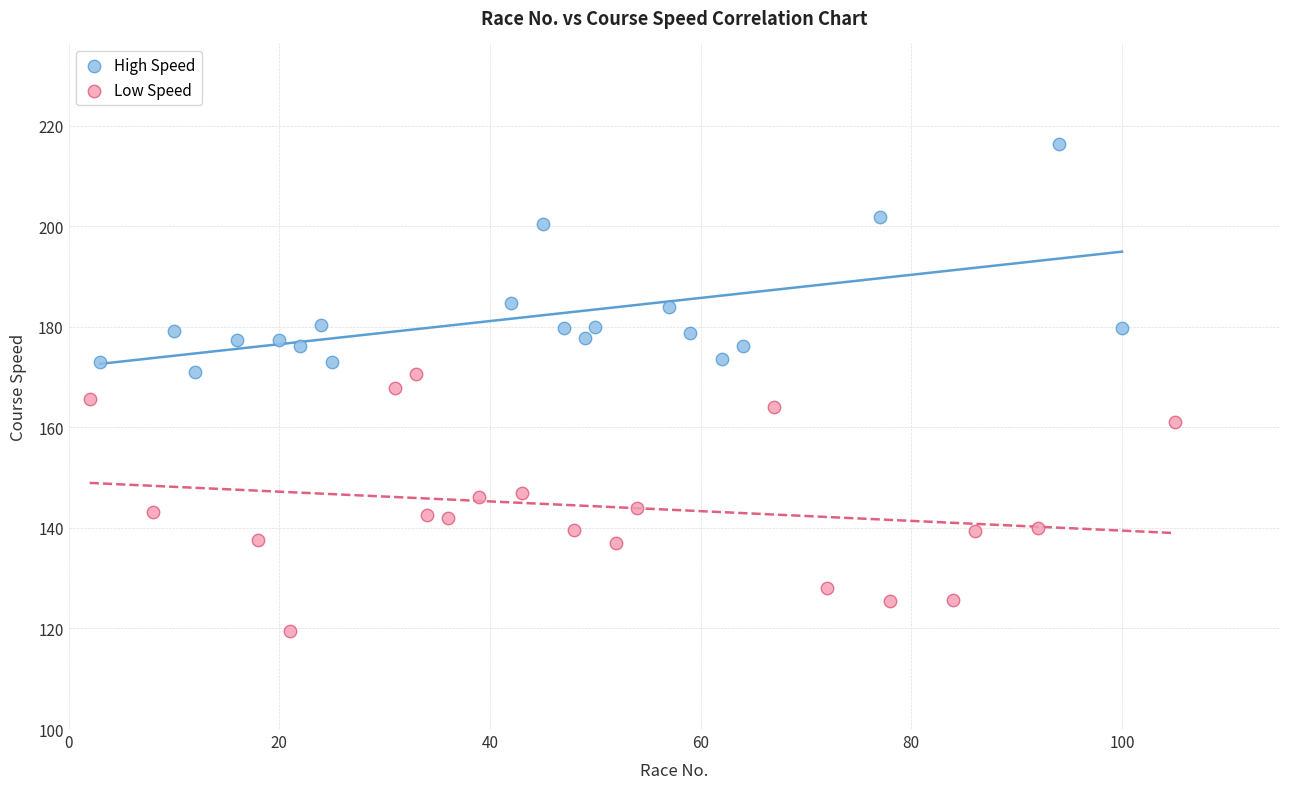

Which series has the largest Y range (max minus min)?

Low Speed